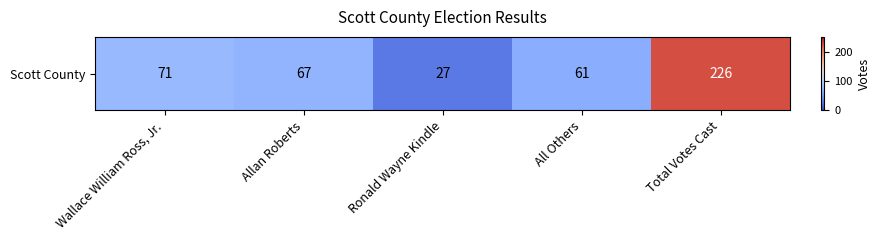

What is the maximum value shown in the chart?

226